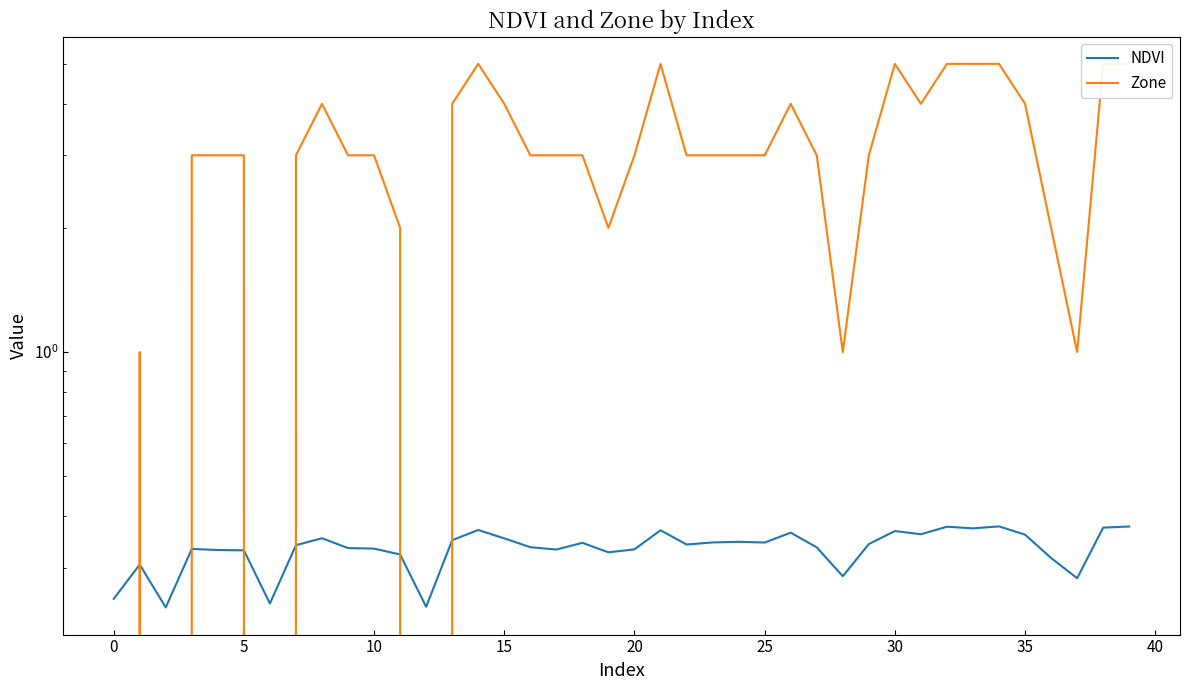

How many distinct data groups are displayed?

2